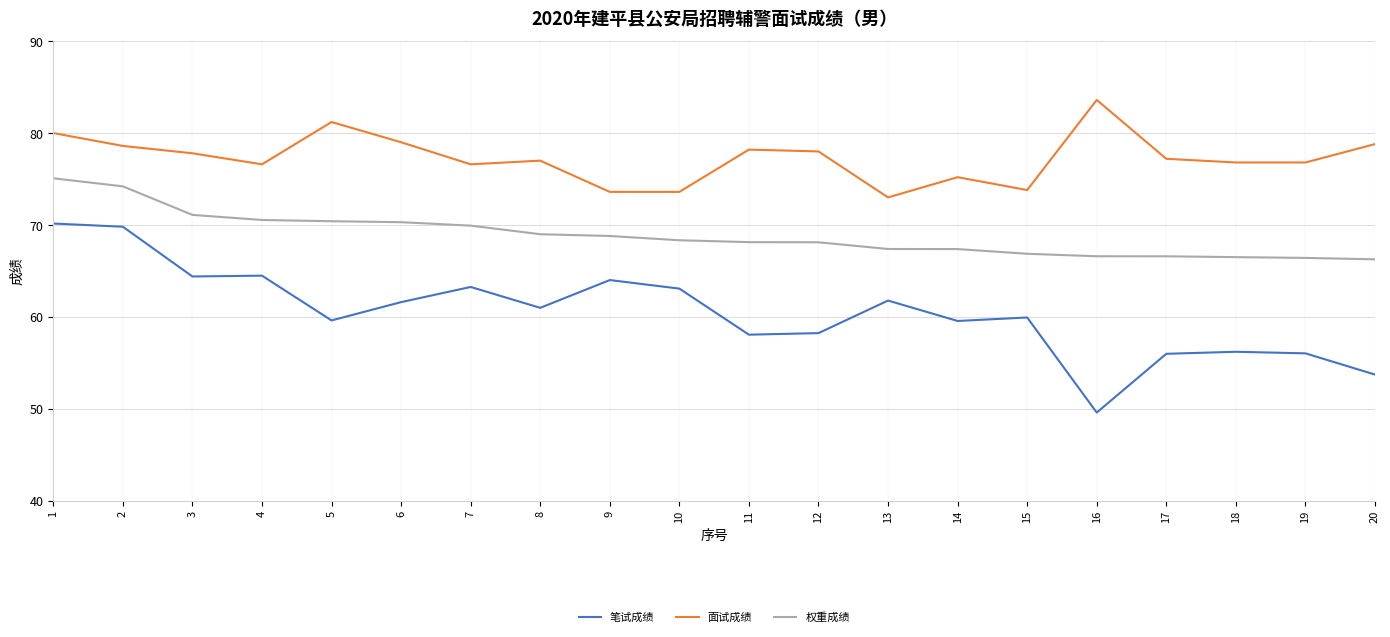

At 16, list the series in order from smallest to largest.

笔试成绩, 权重成绩, 面试成绩